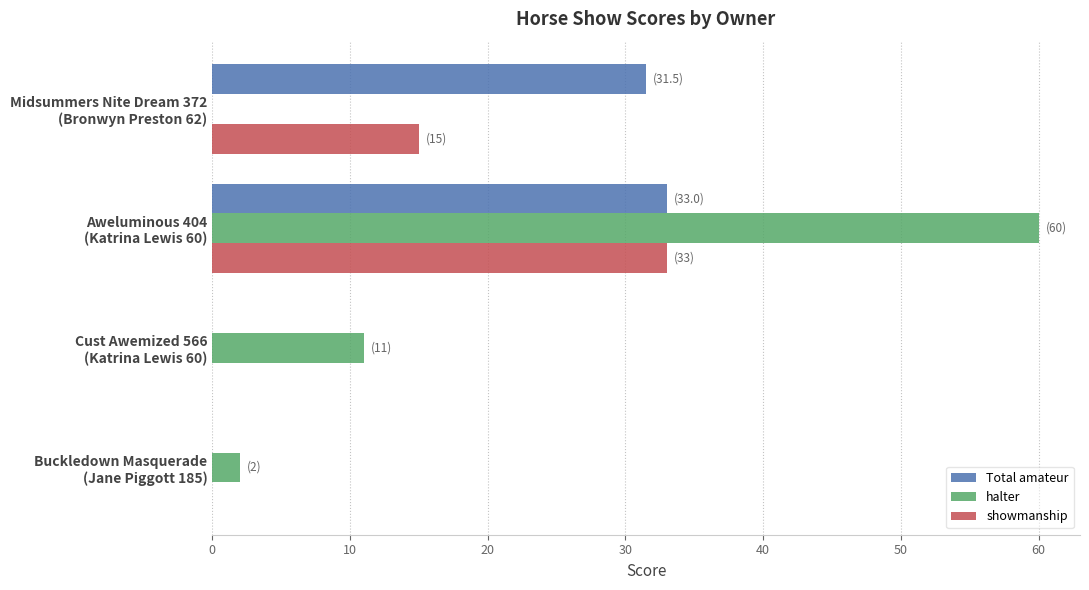

What is the sum of all showmanship values?

48.0